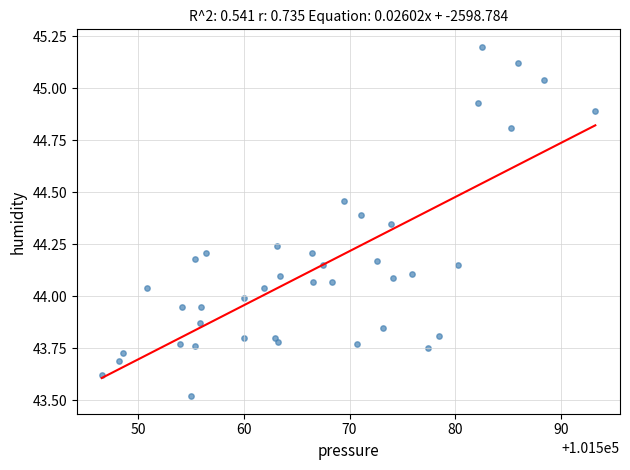

What is the range of X values (max minus min)?

46.7